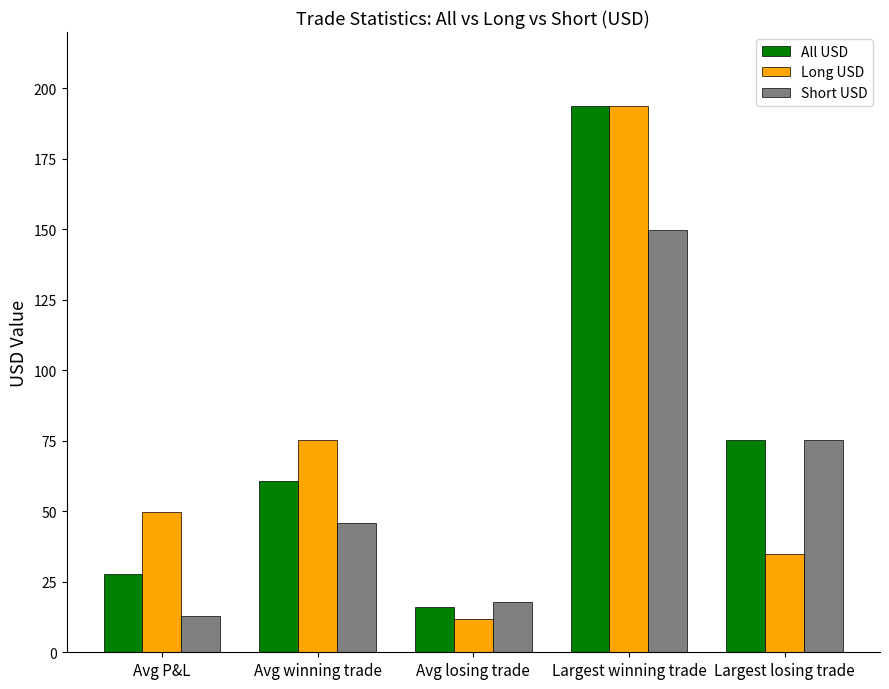

Is the value of Long USD at Largest losing trade greater than the value of All USD at Largest losing trade?

No